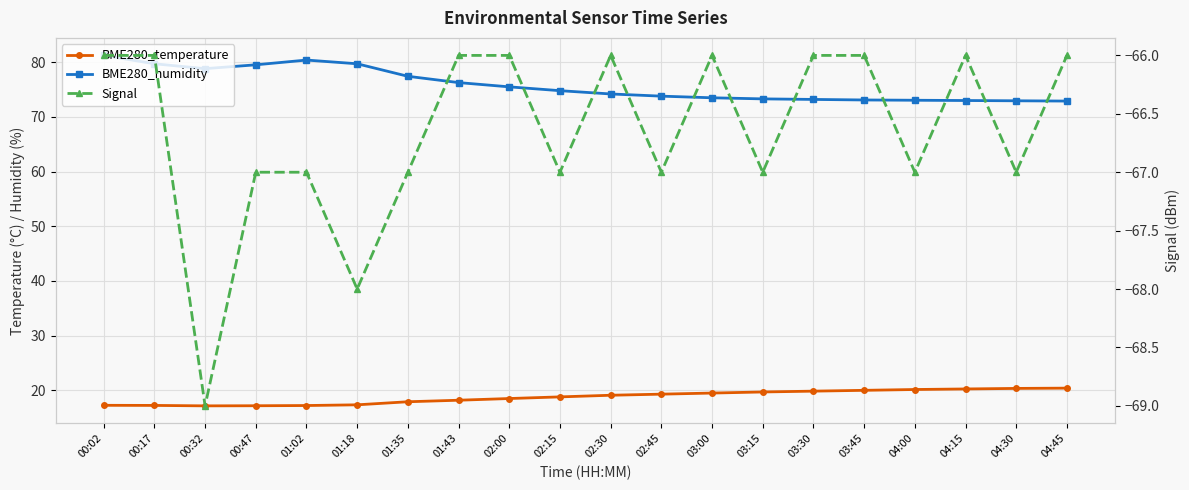

True or false: Signal has a value of -17.7 at 00:32.

False